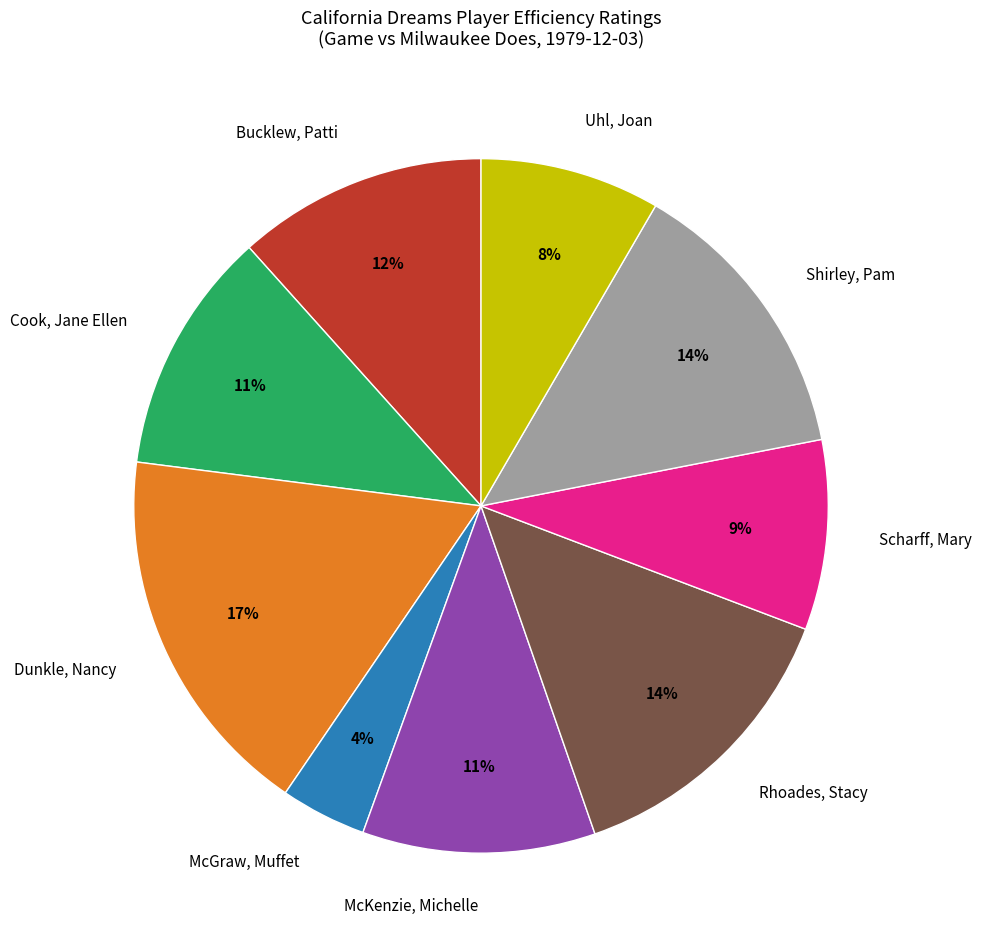

Does Scharff, Mary account for over 50% of the chart?

No